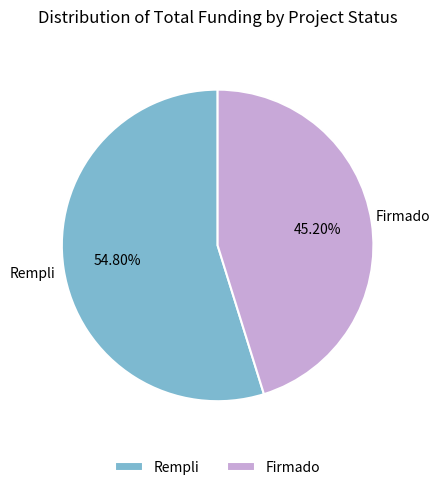

Which slice is the smallest?

Firmado